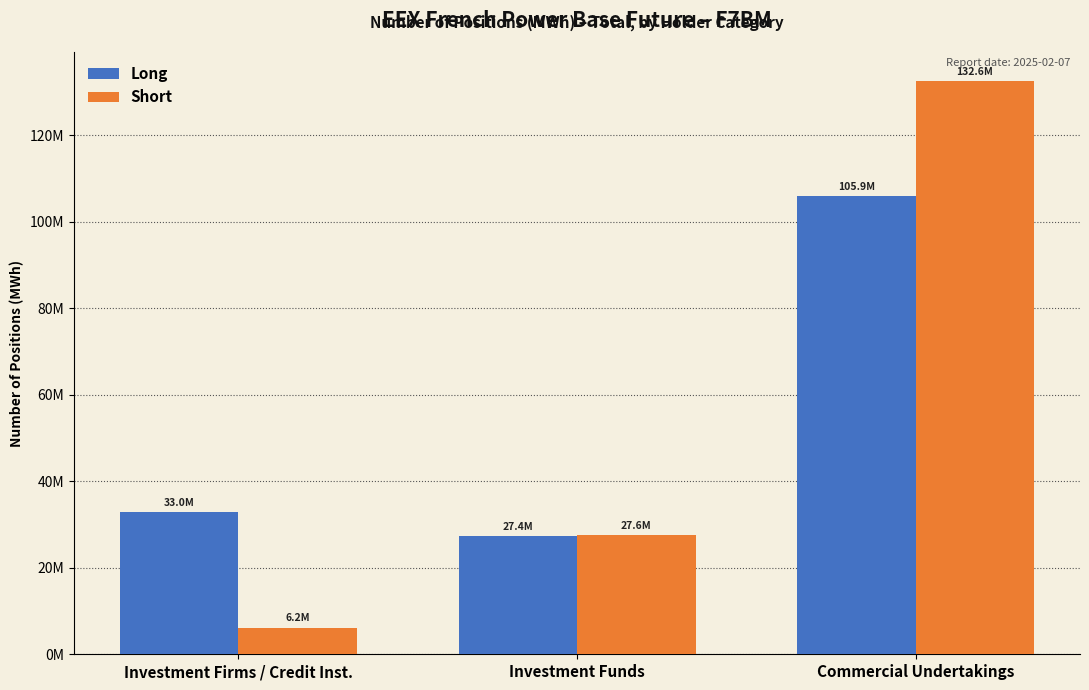

At which label does Long reach its peak?

Commercial Undertakings